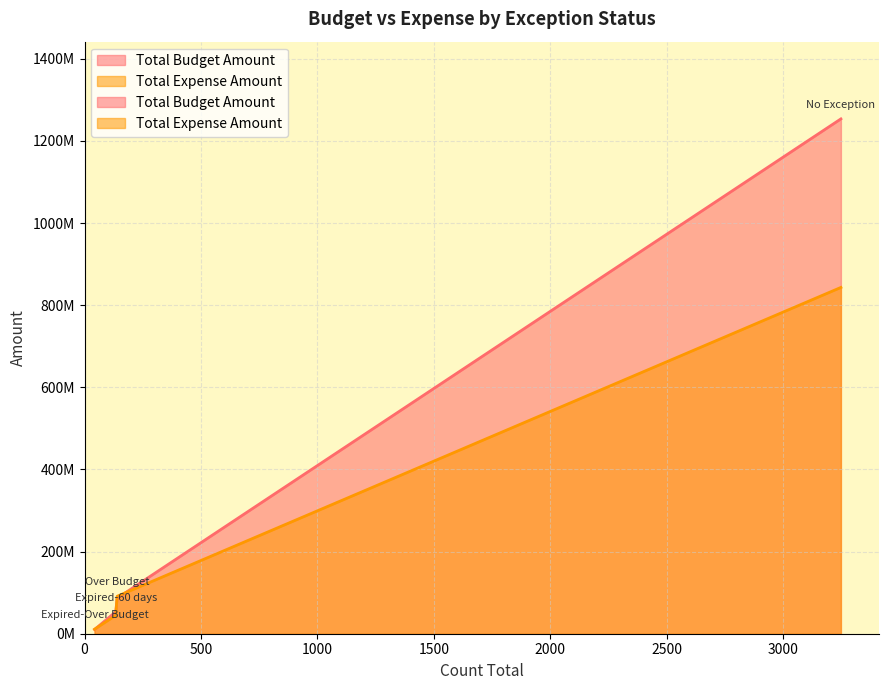

How many distinct data groups are displayed?

2